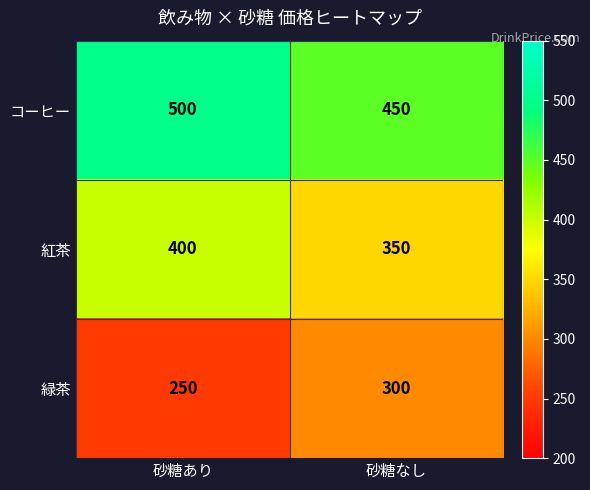

The value of コーヒー at 砂糖あり is 500. True or false?

True